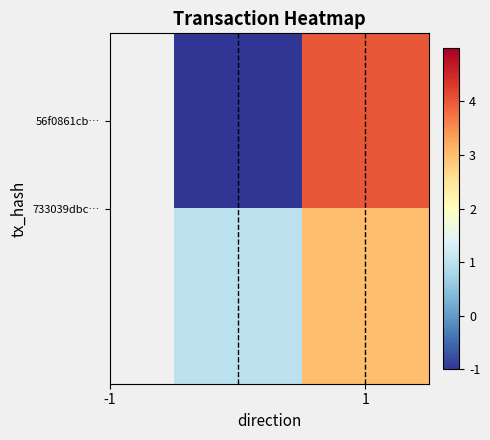

Which category has the highest value across all series?

1